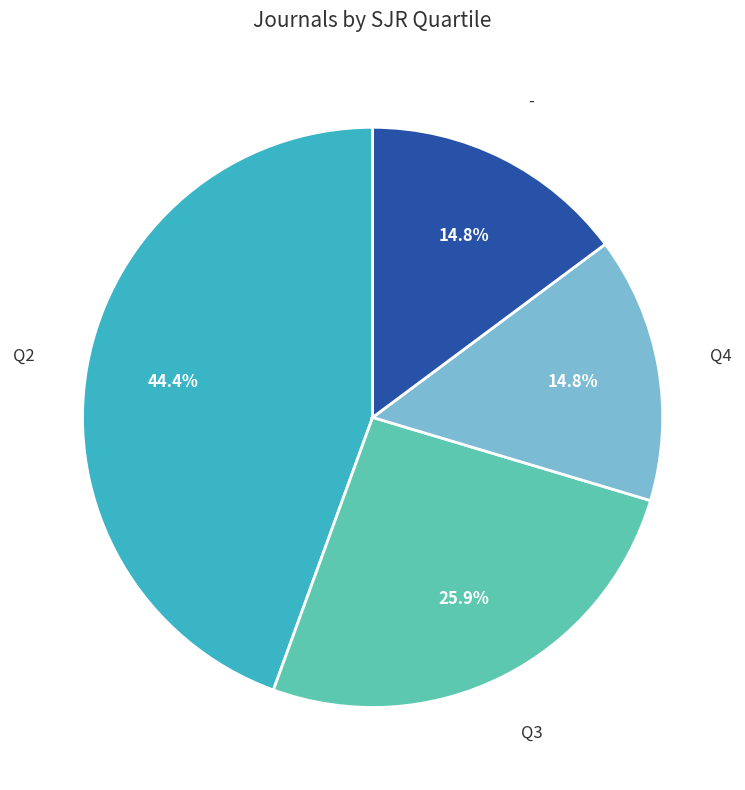

Count the number of slices in the pie.

4